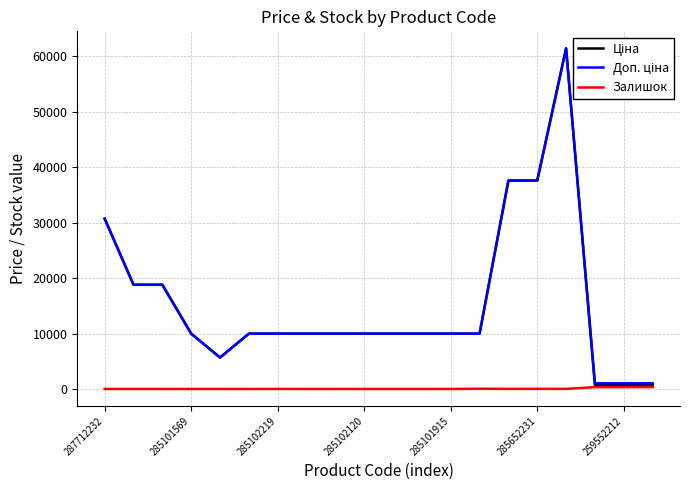

How many categories are shown in the chart?

20